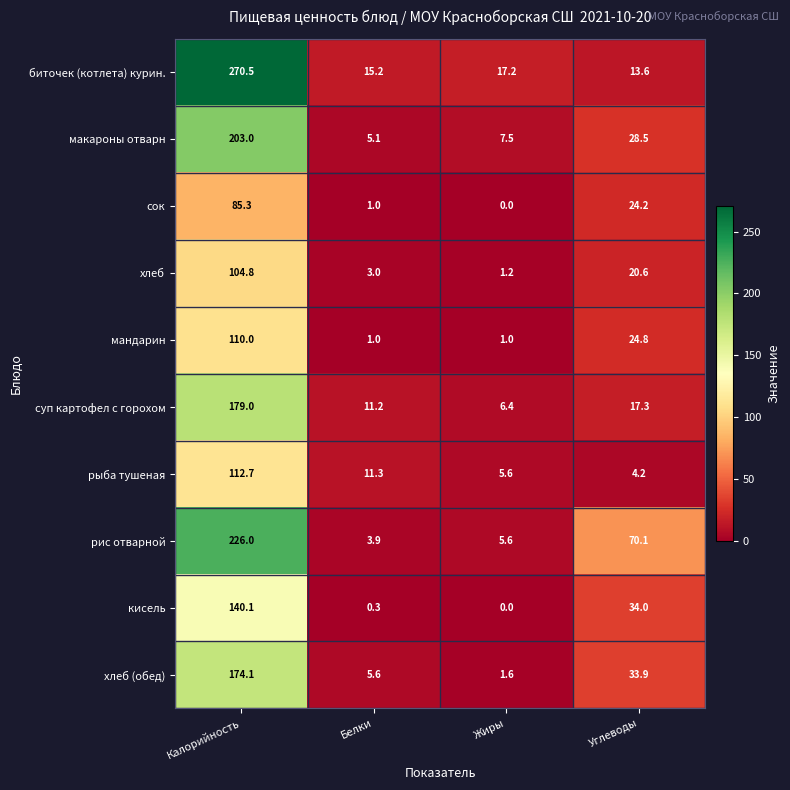

What is the spread (max minus min) of values at Белки?

14.9